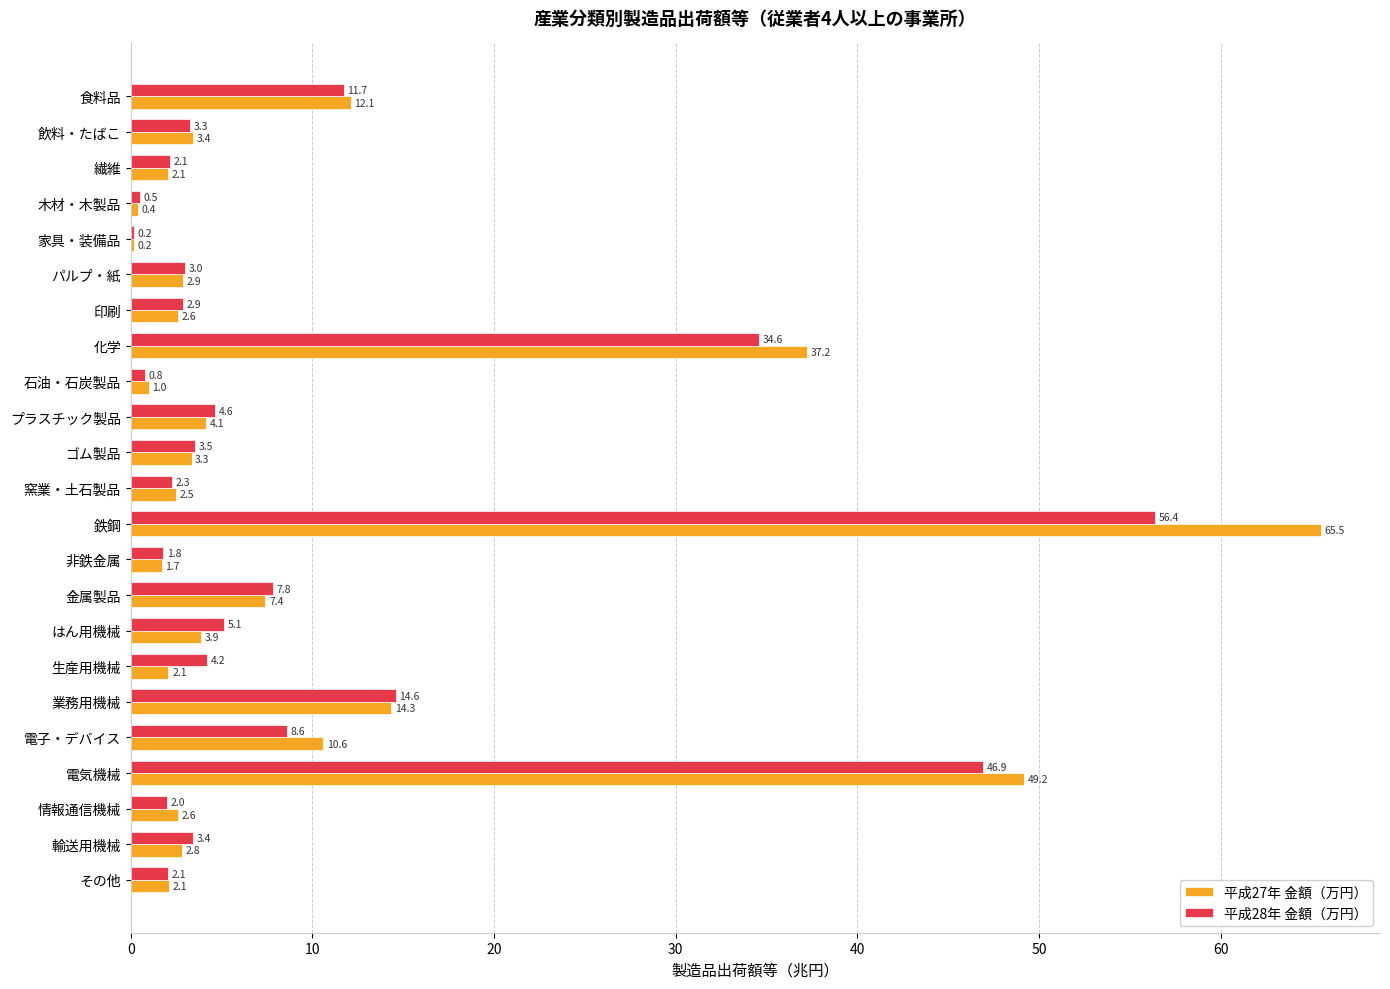

Where is 平成28年 金額（万円） nearest to the value 28?

化学